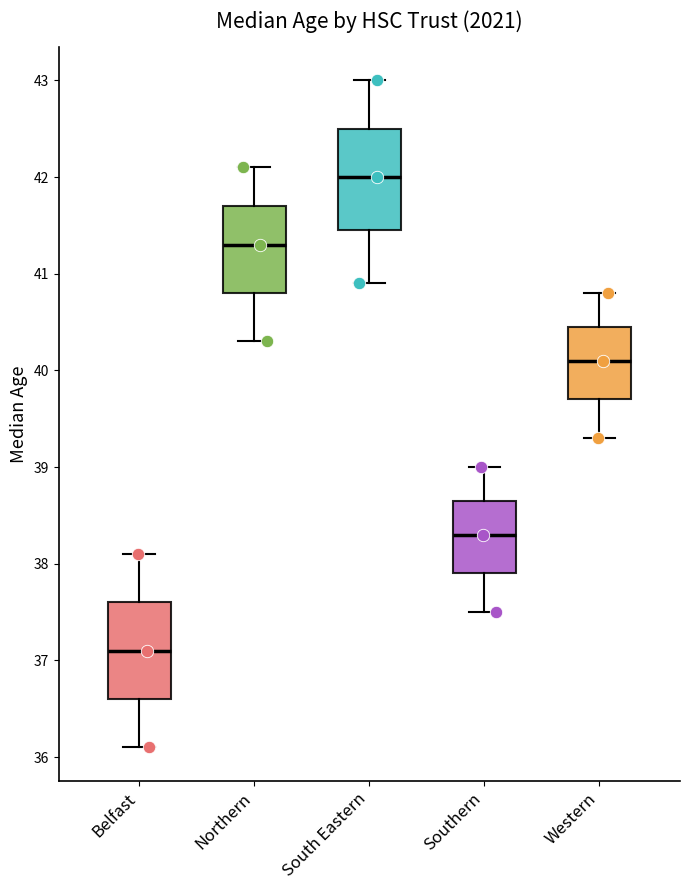

Where does the upper whisker of the box for Western end on the y-axis? The values are not printed on the chart, so give them approximately, as read against the axis.

40.8